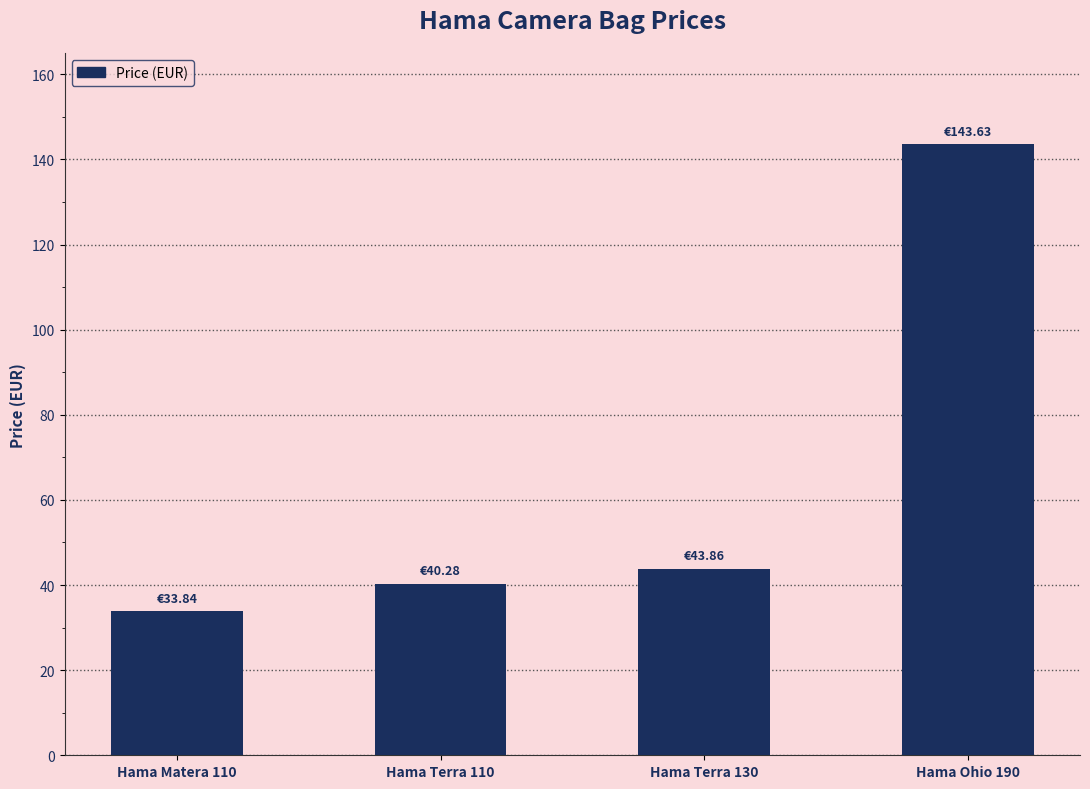

Is it true that the value at Hama Terra 130 is 43.9?

True